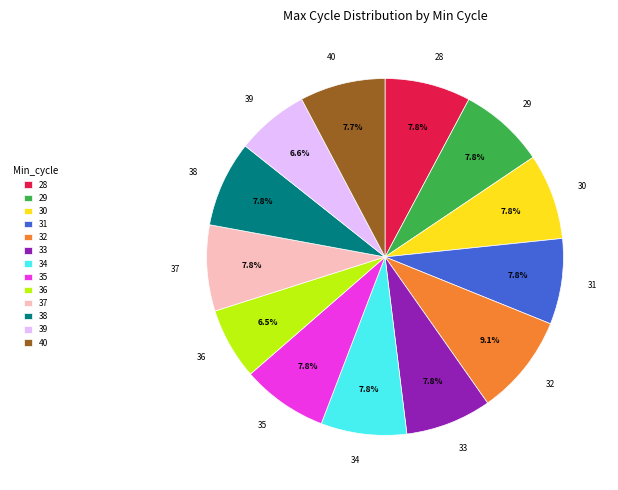

Which slice is the largest?

32